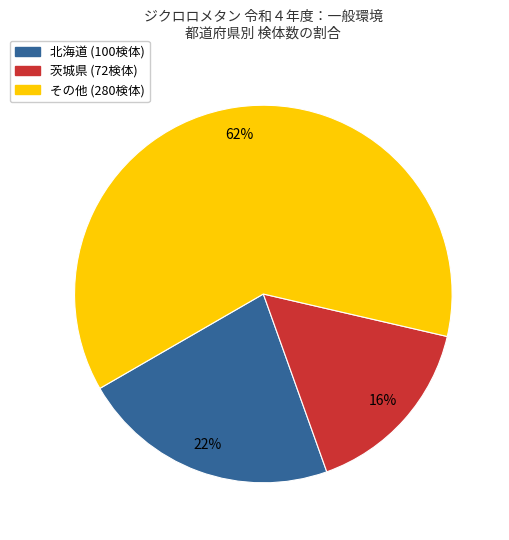

Is there any slice that represents more than half of the pie?

Yes